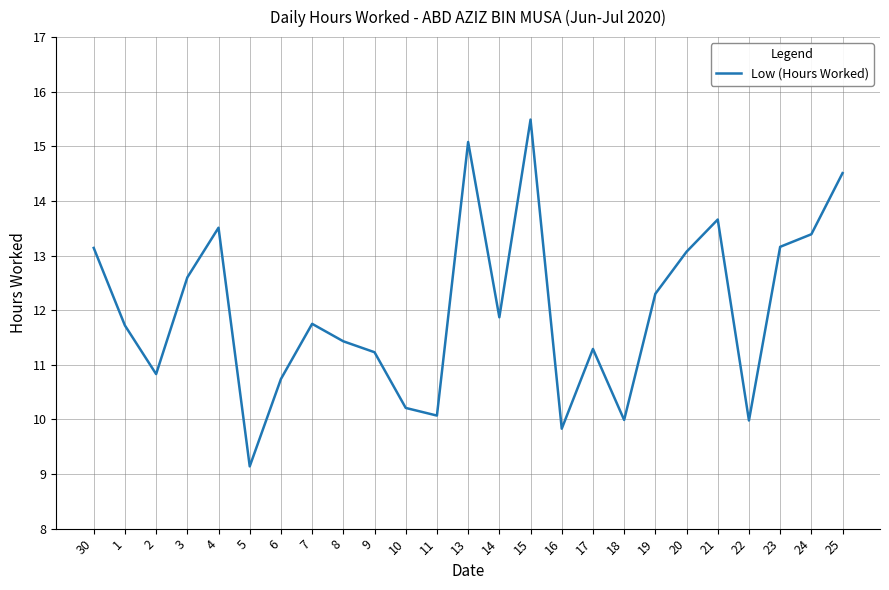

Does the chart display data point markers on the line(s)?

No